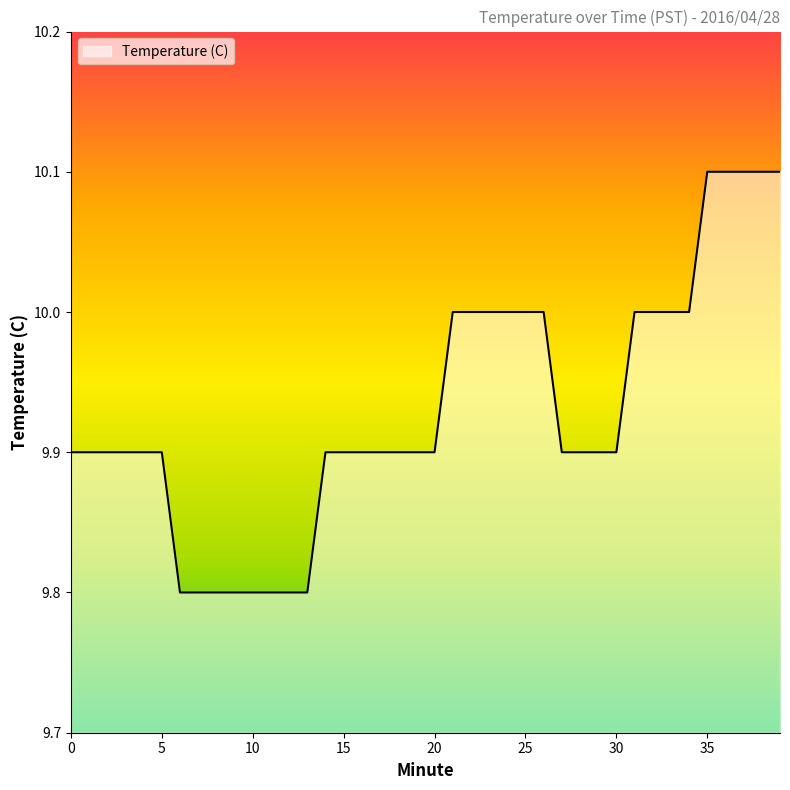

What is the minimum value shown in the chart?

9.8